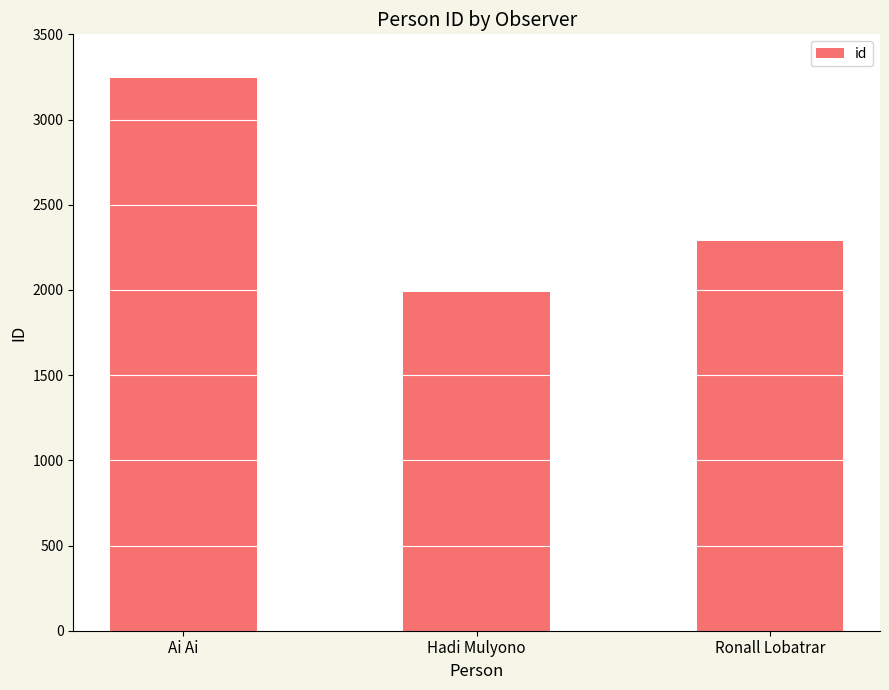

Which label corresponds to the largest value in the chart?

Ai Ai